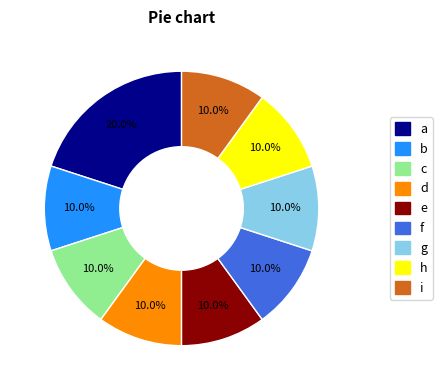

Is there any slice that represents more than half of the pie?

No